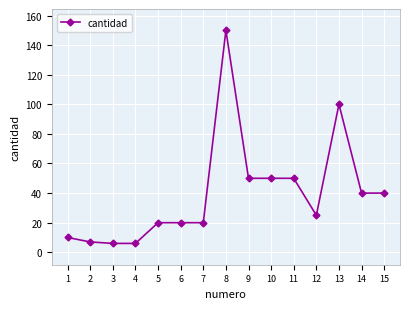

What is the value of the 15th point from the left?

40